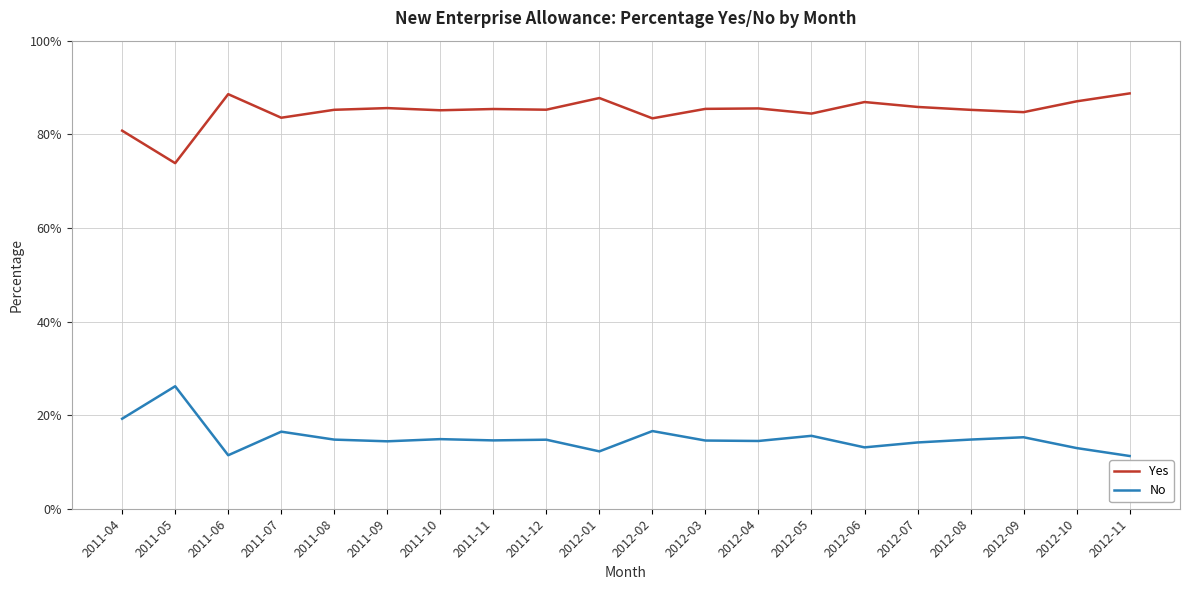

At which category is the sum across all series the highest?

2011-04